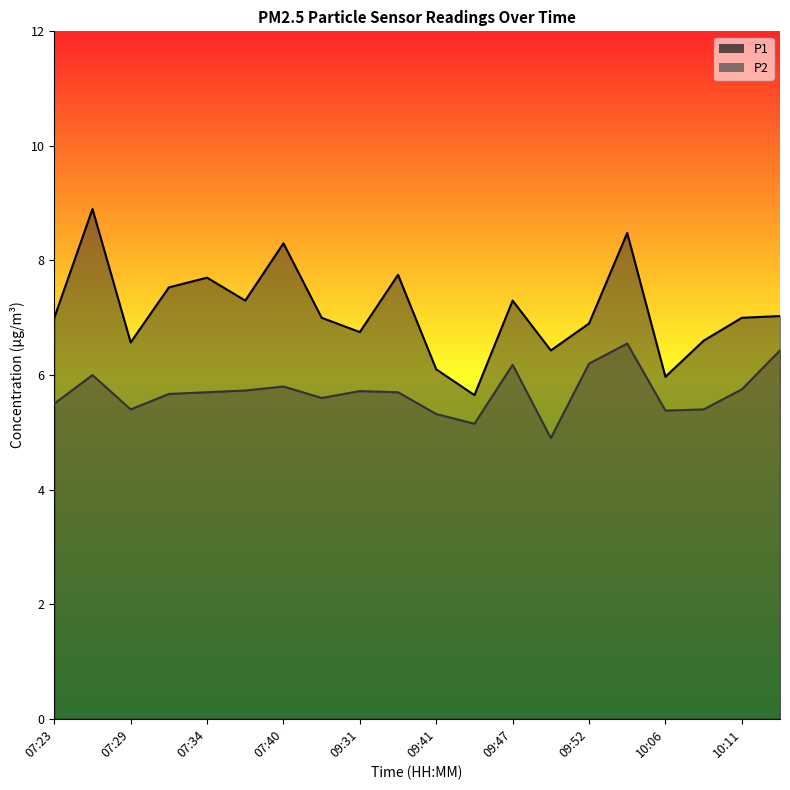

True or false: P1 has a value of 2.5 at 07:23.

False